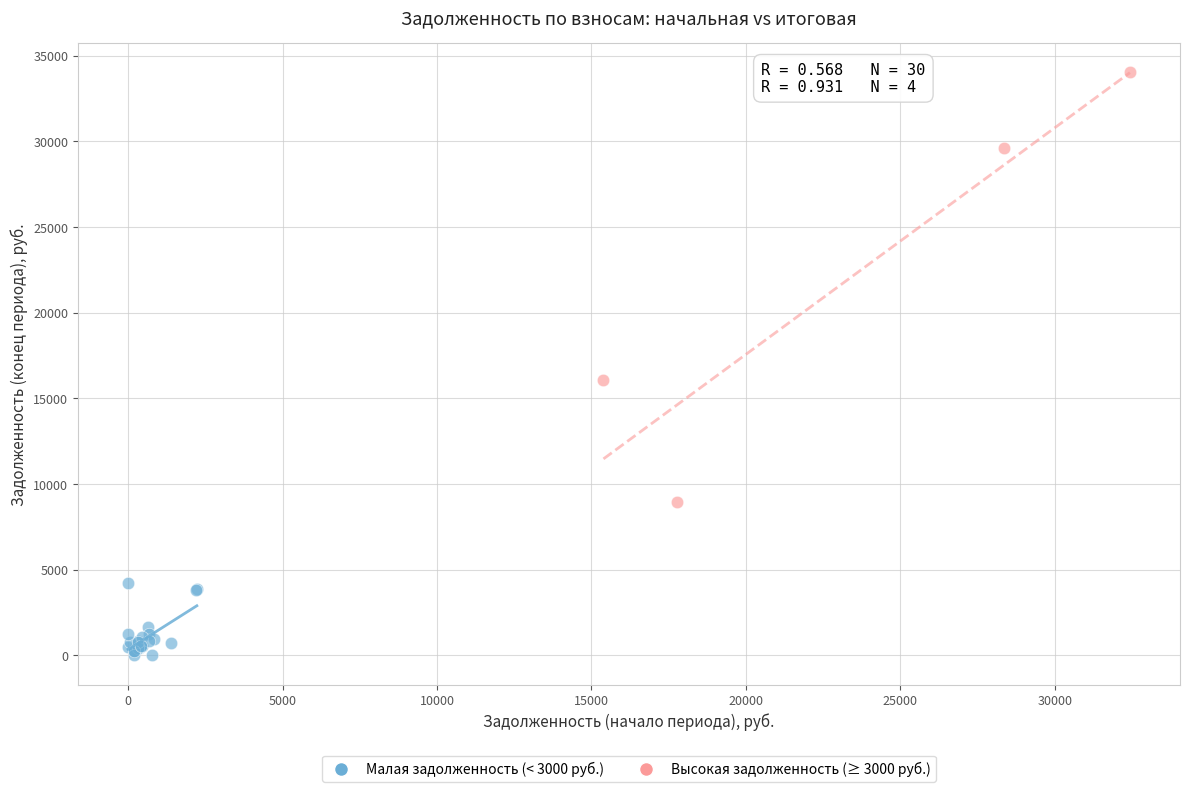

Which series contains the lowest Y value?

Малая задолженность (< 3000 руб.)